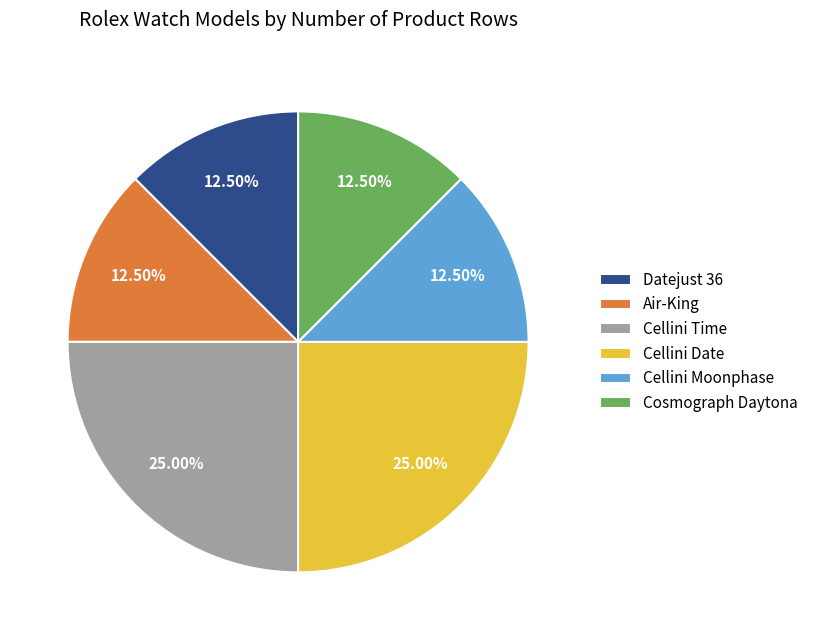

Is there a majority slice in this chart?

No